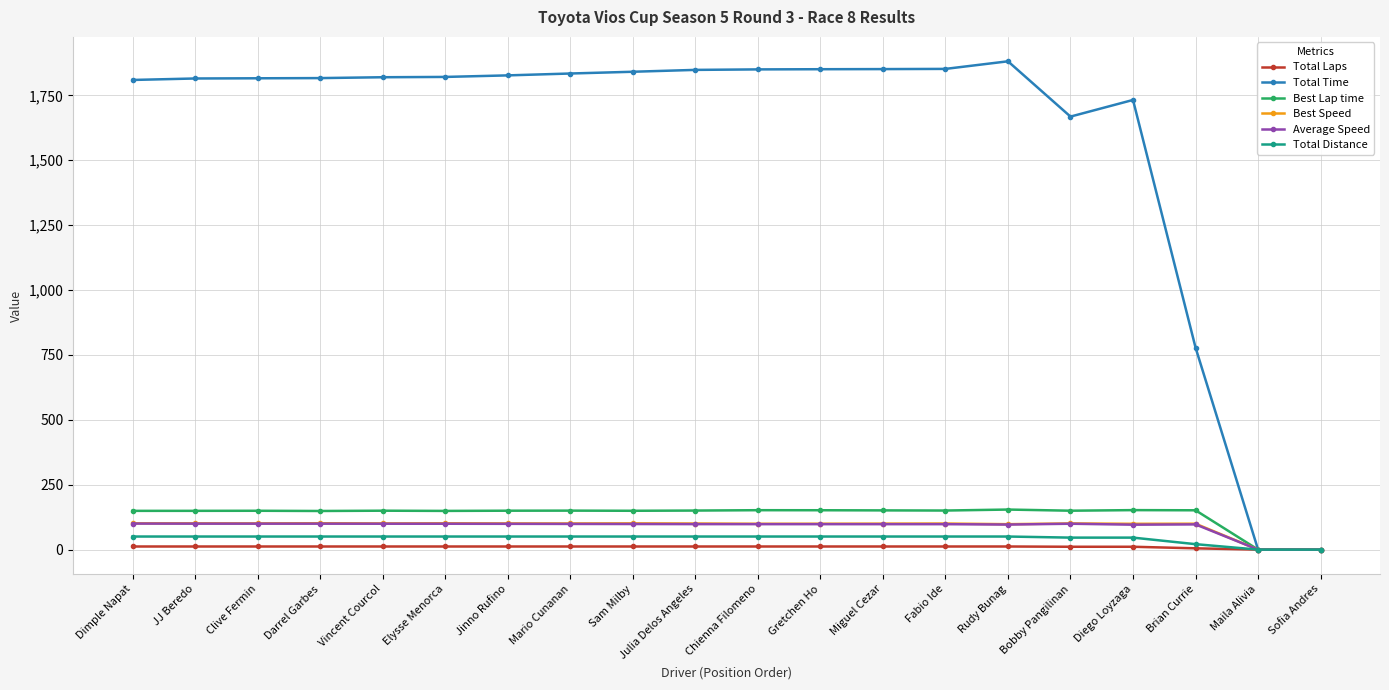

Which series has the largest total across all categories?

Total Time